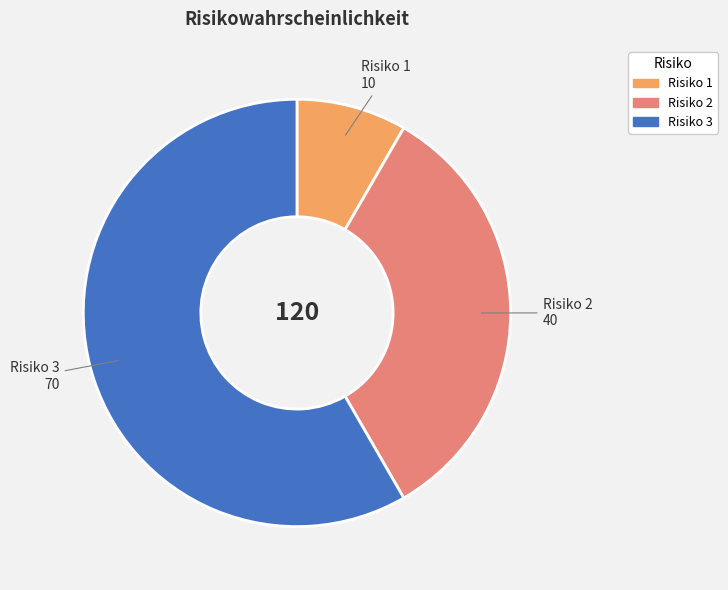

How many slices are in this pie chart?

3